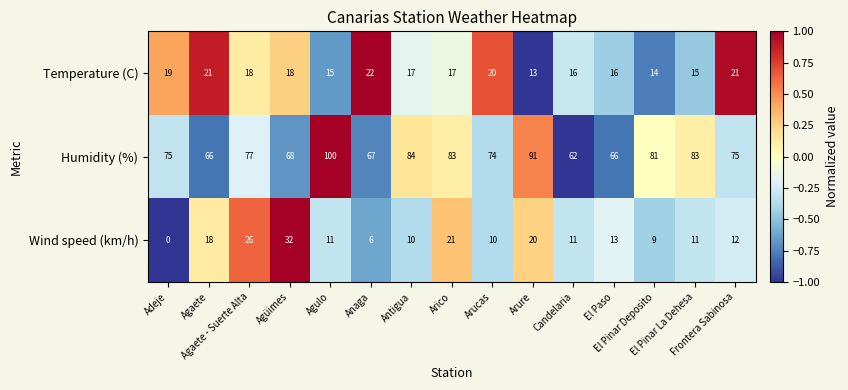

At how many categories does at least one series exceed 0?

15